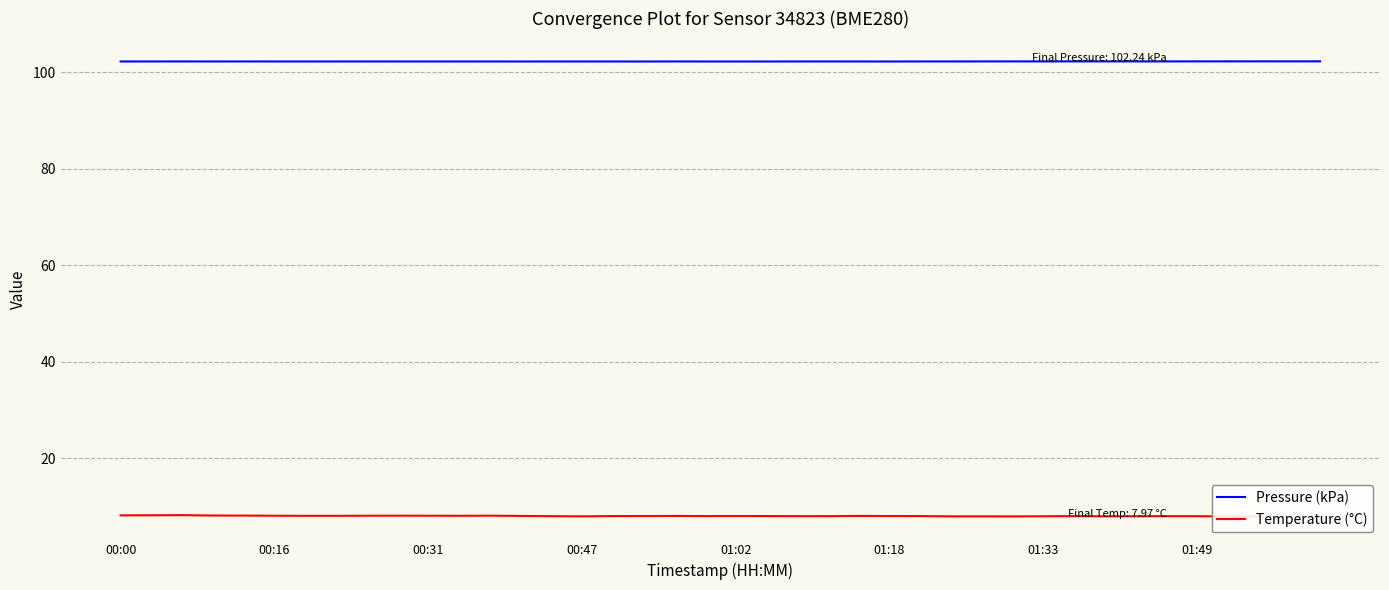

The Pressure (kPa) series shows 179.8 at 00:31. True or false?

False